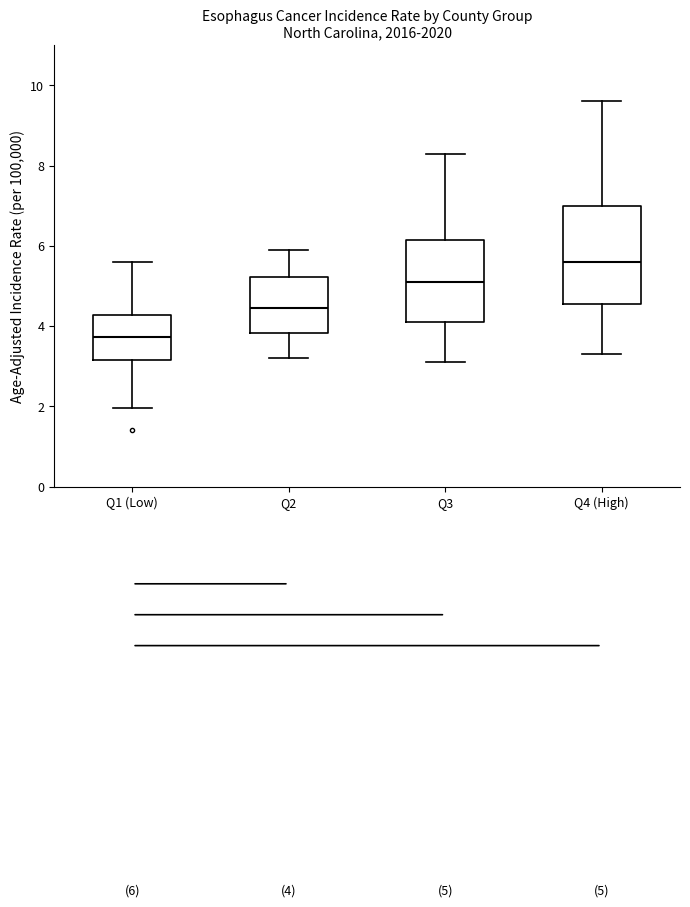

Which box's median line is the lowest?

Q1 (Low)